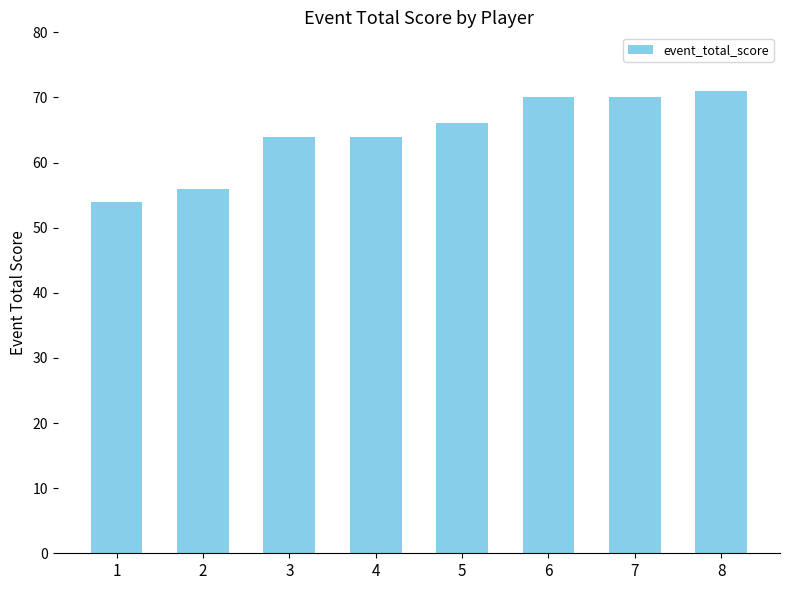

How many categories are shown in the chart?

8